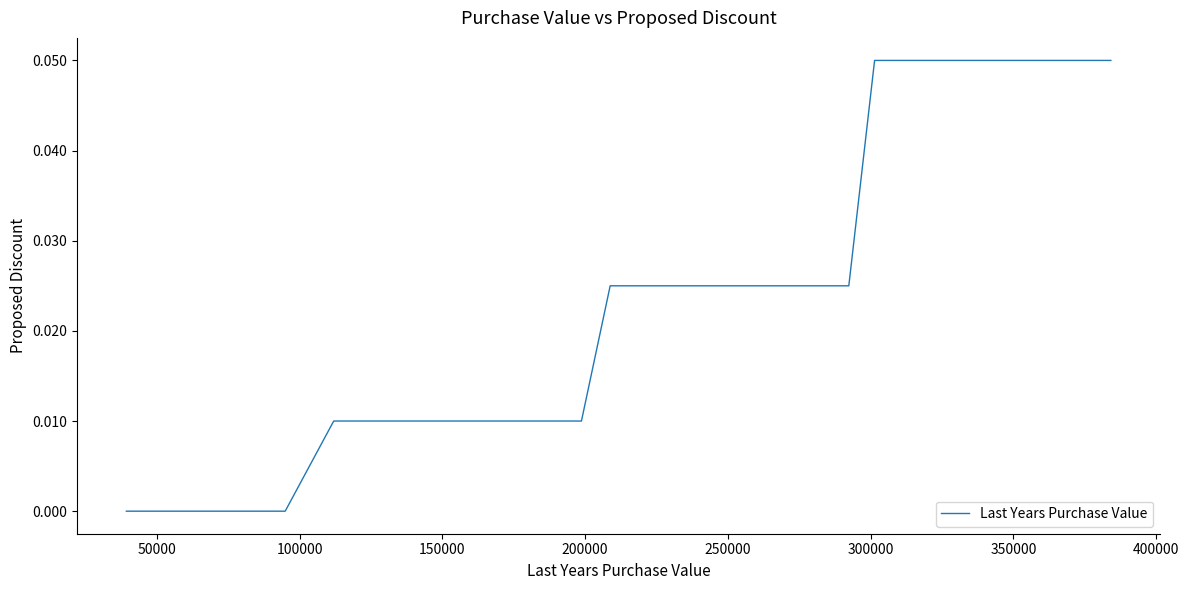

Count the values in the range 0 to 1.

40